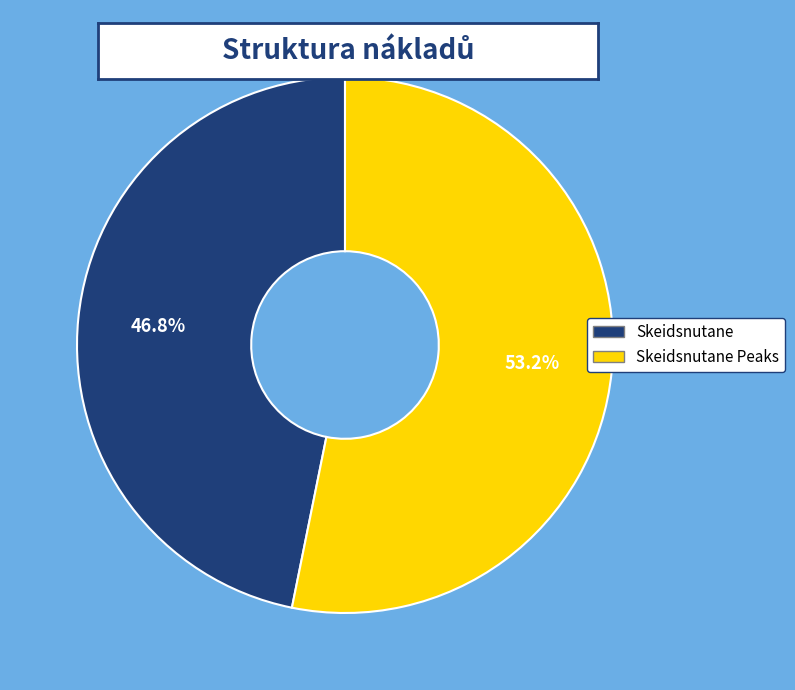

To the nearest percent, what is the average slice percentage?

50%